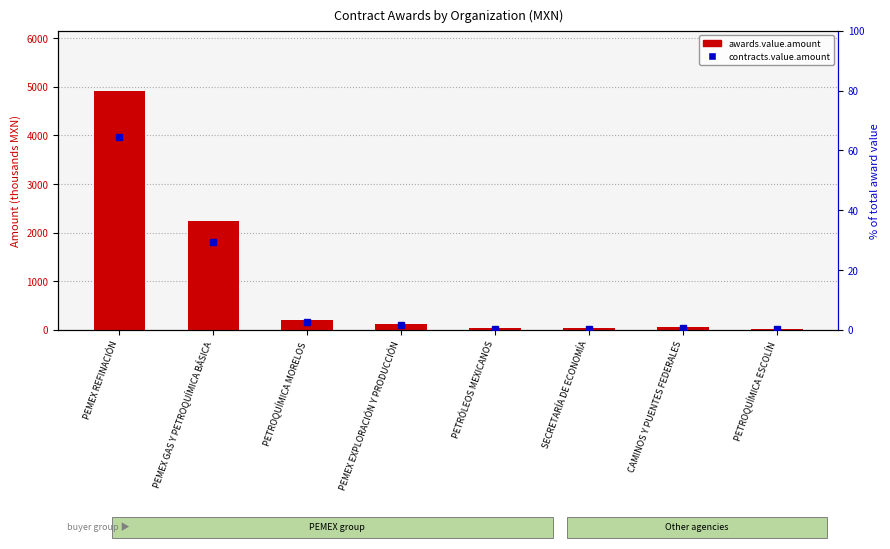

Between PETRÓLEOS MEXICANOS and SECRETARÍA DE ECONOMÍA, which series saw the biggest shift?

awards.value.amount